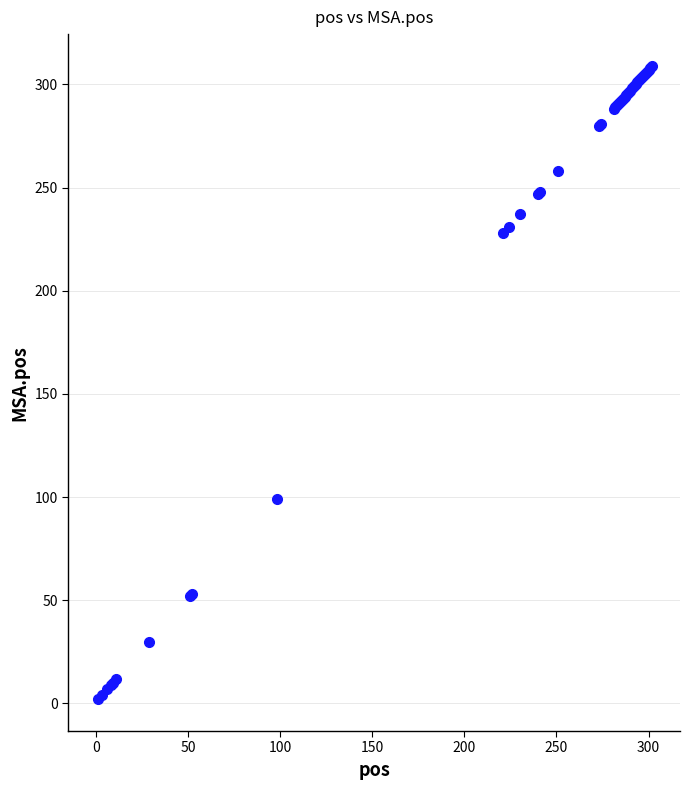

What Y value in the scatter plot is closest to 155?

99